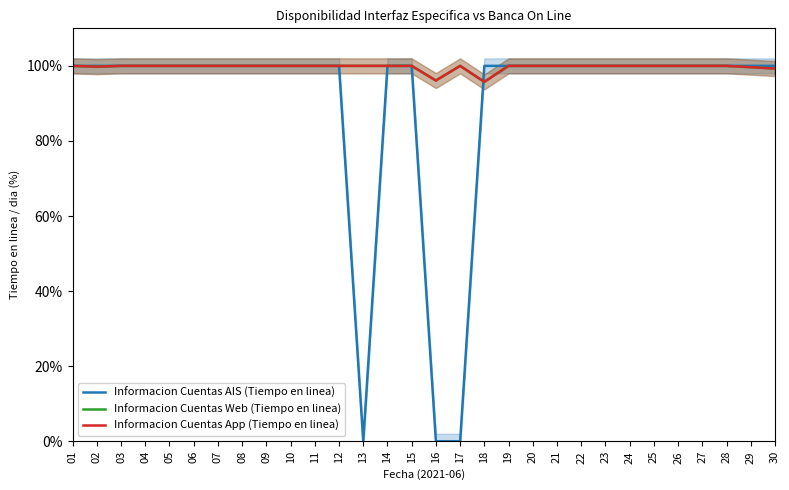

Is the value of Informacion Cuentas App (Tiempo en linea) at 06 greater than the value of Informacion Cuentas Web (Tiempo en linea) at 07?

No